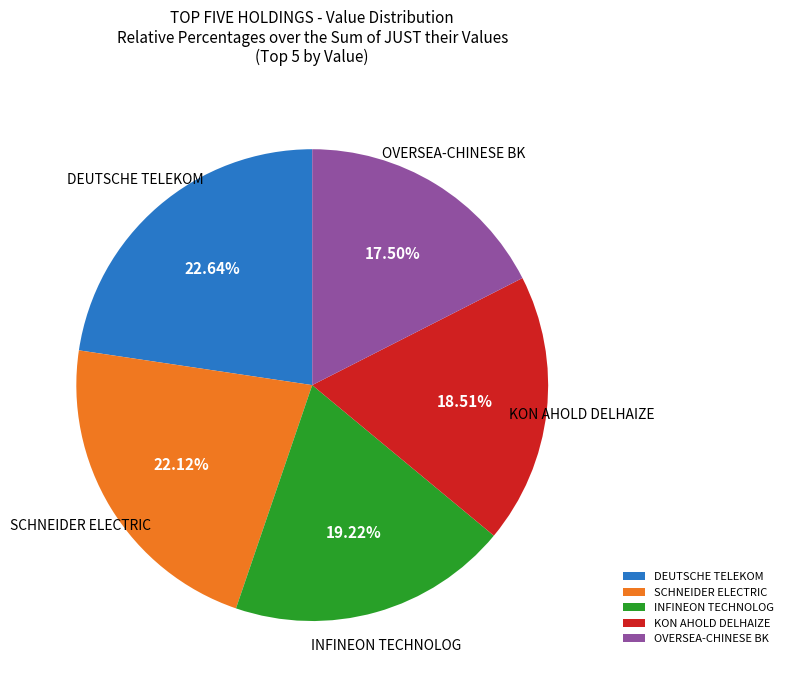

How many segments does this pie chart have?

5